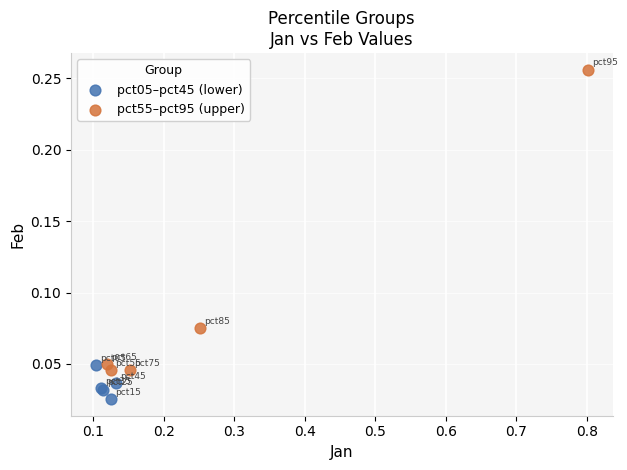

Which series reaches the maximum Y coordinate?

pct55–pct95 (upper)